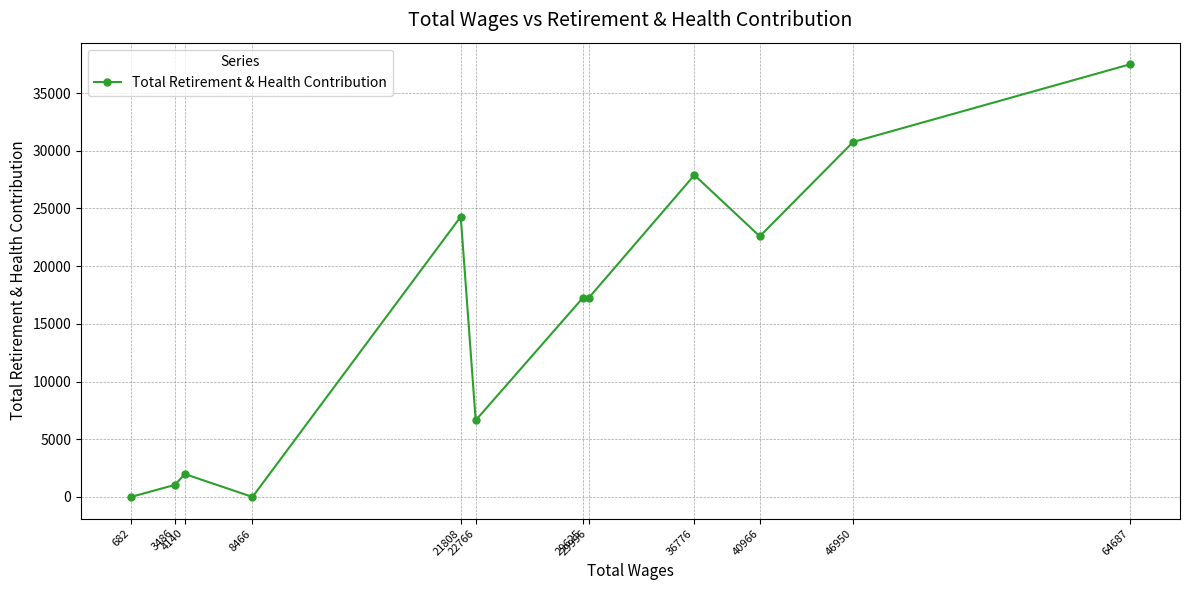

True or false: the data has more than 2 interior local peaks.

True